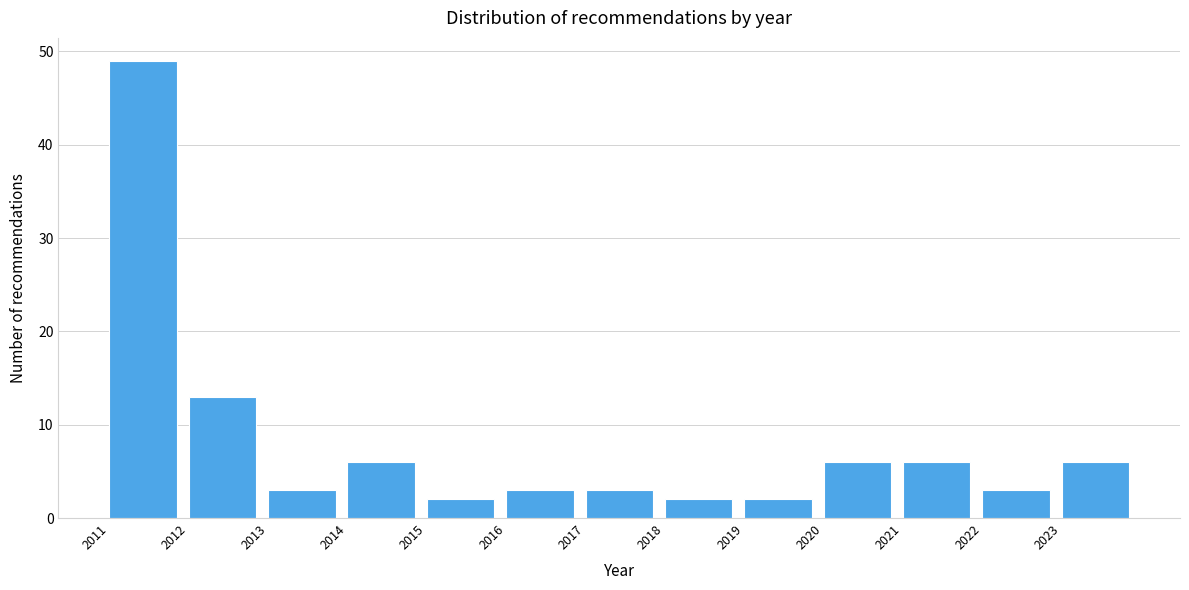

Reading left to right, list every bar in this chart as the range it spans on the x-axis followed by its height. The values are not printed on the chart, so give them approximately, as read against the axis.

2011 to 2012: 49
2012 to 2013: 13
2013 to 2014: 3
2014 to 2015: 6
2015 to 2016: 2
2016 to 2017: 3
2017 to 2018: 3
2018 to 2019: 2
2019 to 2020: 2
2020 to 2021: 6
2021 to 2022: 6
2022 to 2023: 3
2023 to 2024: 6